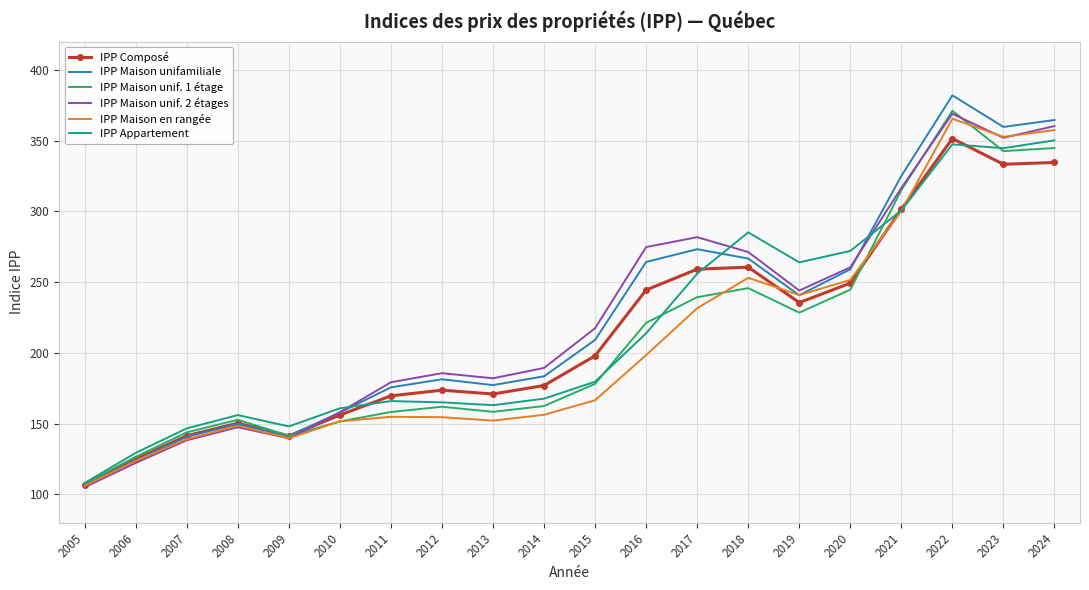

Is it true that IPP Maison unifamiliale equals 266.7 at 2018?

True